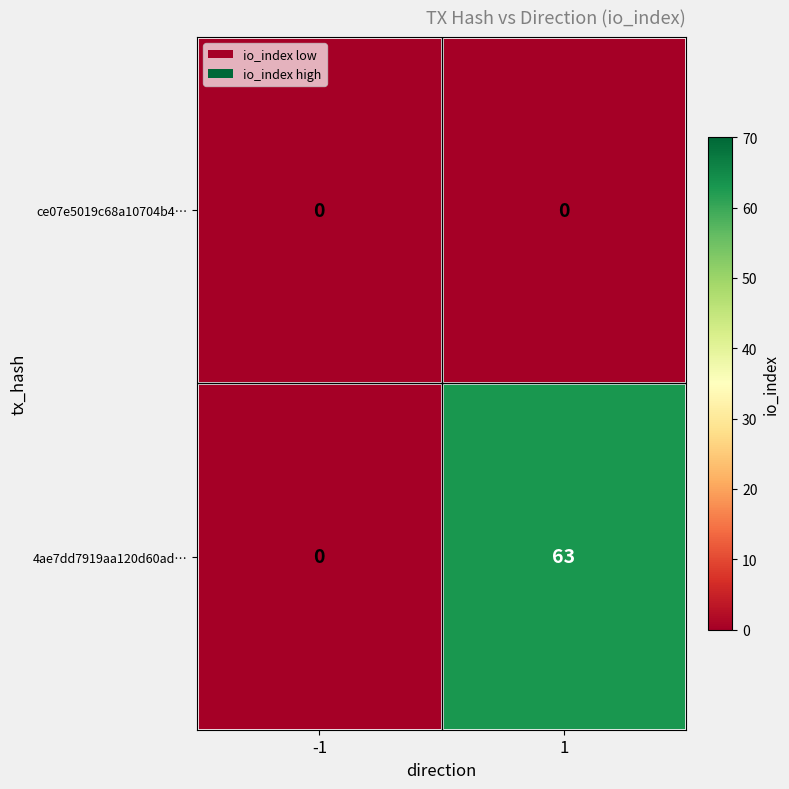

What is the average value of the 4ae7dd7919aa120d60ad… series?

32